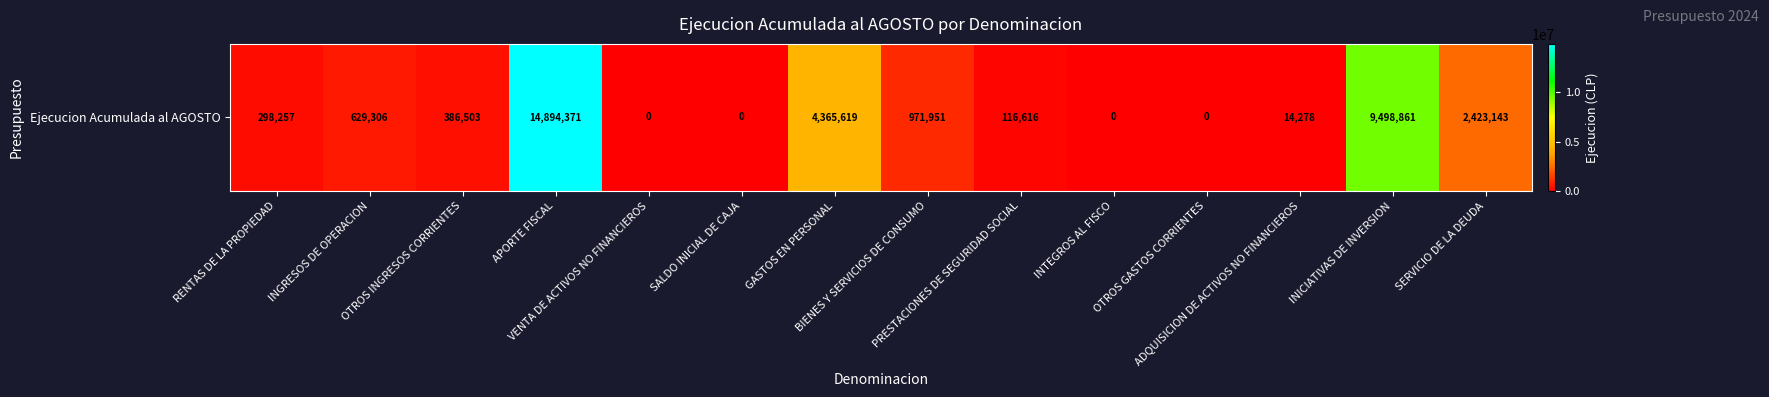

Where is the data nearest to the value 7447185?

INICIATIVAS DE INVERSION